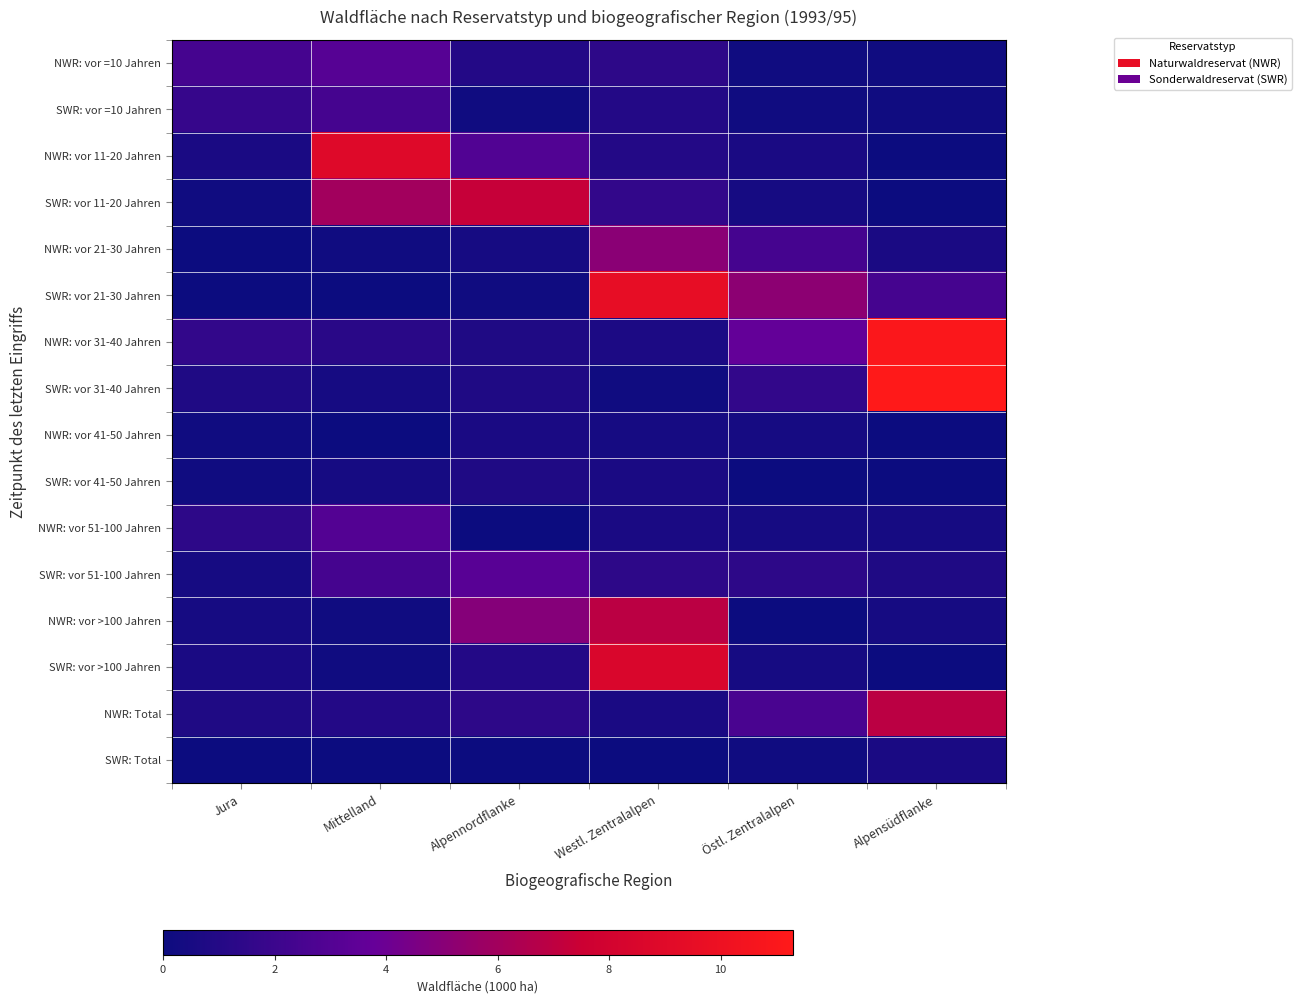

Between Mittelland and Alpennordflanke, which is larger?

Mittelland